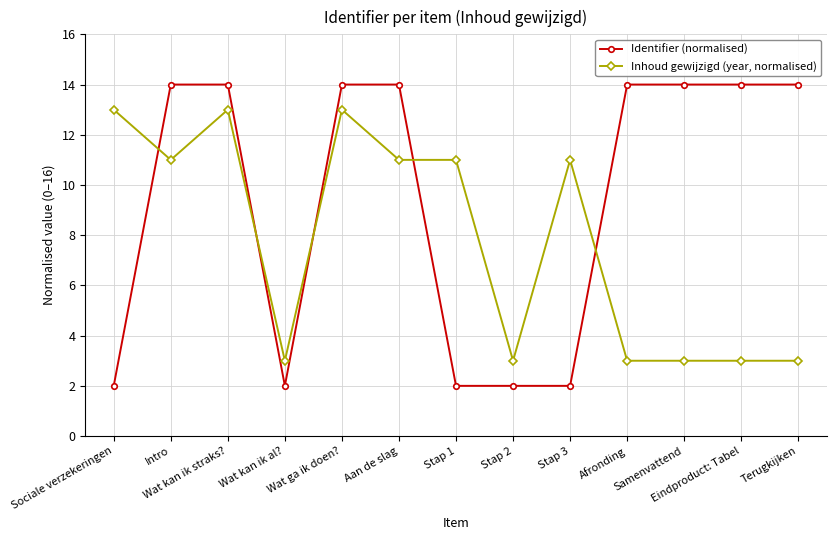

Reading left to right, what are all the values shown in this chart?

Identifier (normalised): Sociale verzekeringen=2.0	Intro=14.0	Wat kan ik straks?=14.0	Wat kan ik al?=2.0	Wat ga ik doen?=14.0	Aan de slag=14.0	Stap 1=2.0	Stap 2=2.0	Stap 3=2.0	Afronding=14.0	Samenvattend=14.0	Eindproduct: Tabel=14.0	Terugkijken=14.0
Inhoud gewijzigd (year, normalised): Sociale verzekeringen=13.0	Intro=11.0	Wat kan ik straks?=13.0	Wat kan ik al?=3.0	Wat ga ik doen?=13.0	Aan de slag=11.0	Stap 1=11.0	Stap 2=3.0	Stap 3=11.0	Afronding=3.0	Samenvattend=3.0	Eindproduct: Tabel=3.0	Terugkijken=3.0